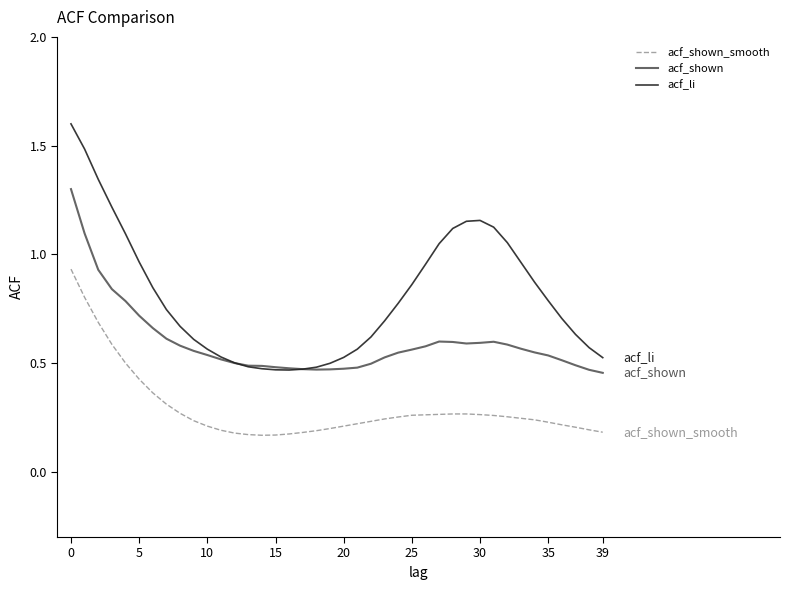

True or false: acf_shown_smooth and acf_shown cross at least once.

False